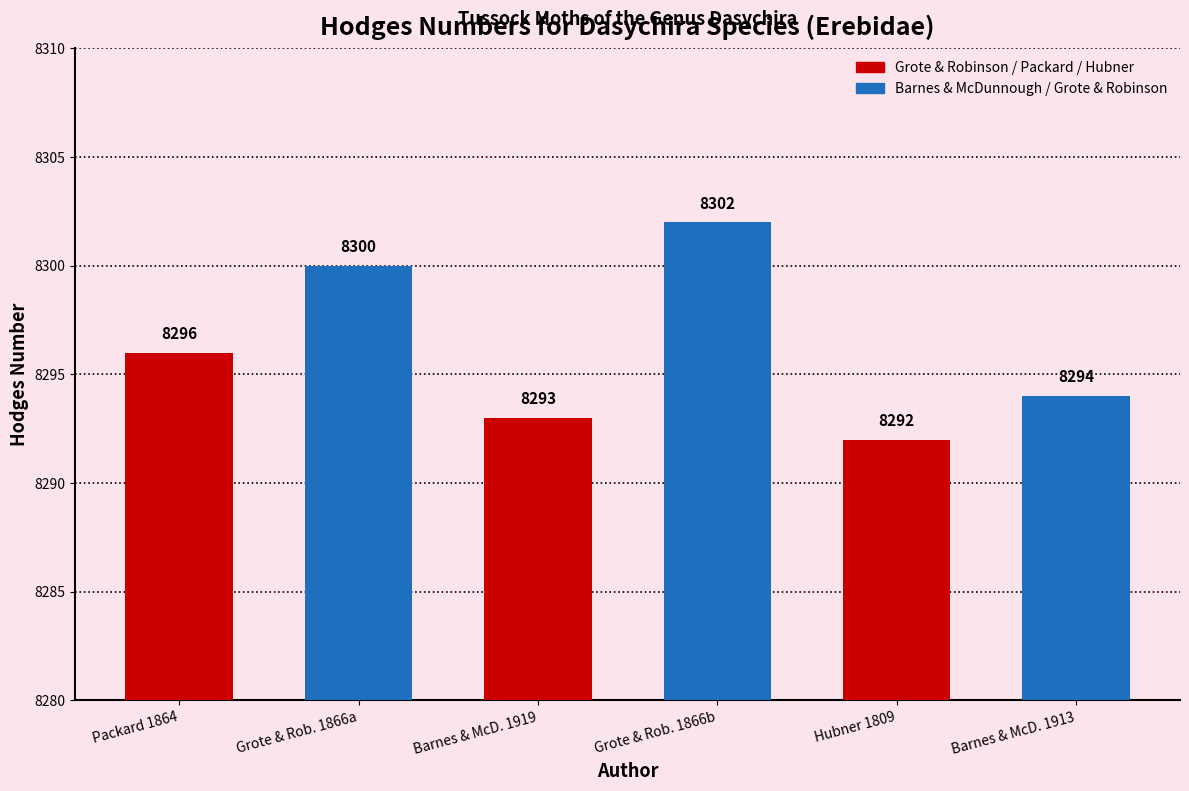

True or false: the data shows 8294 at Barnes & McD. 1913.

True